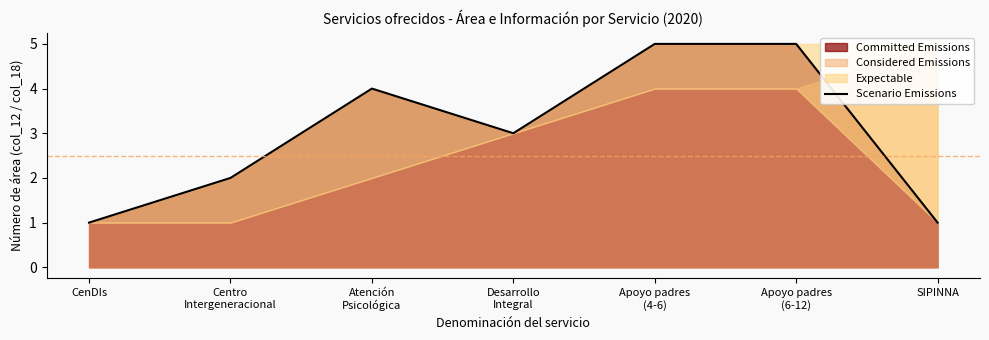

Does the chart have visible grid lines?

No